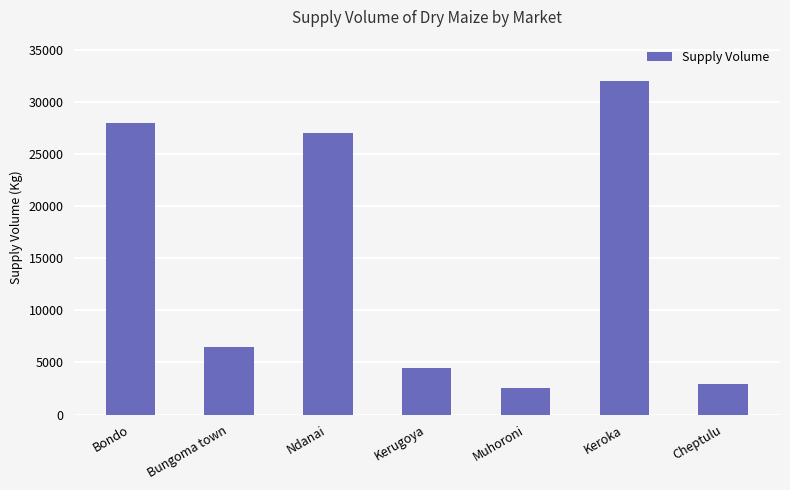

What is the change in value from Bondo to Kerugoya?

-23500